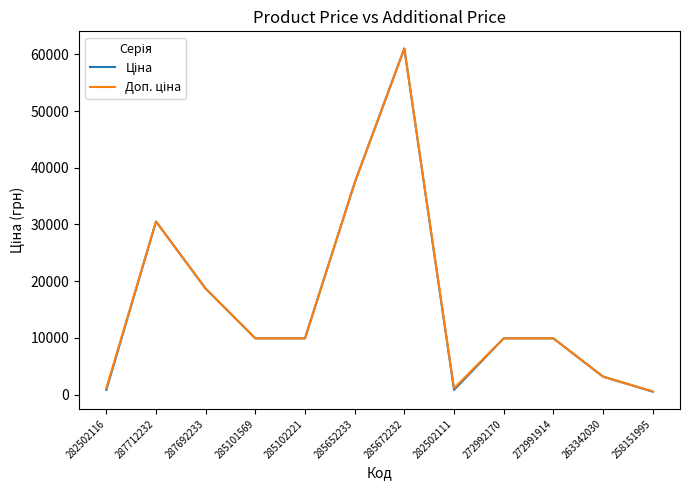

What is the total value across all series at 272991914?

19817.0